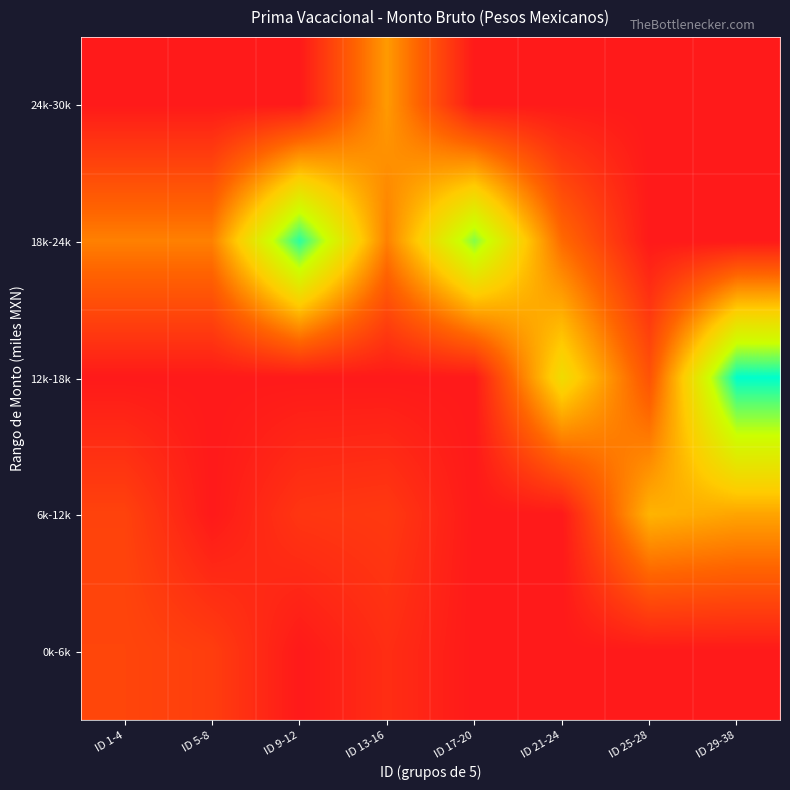

What is the difference between the highest and lowest values at ID 5-8?

22.7